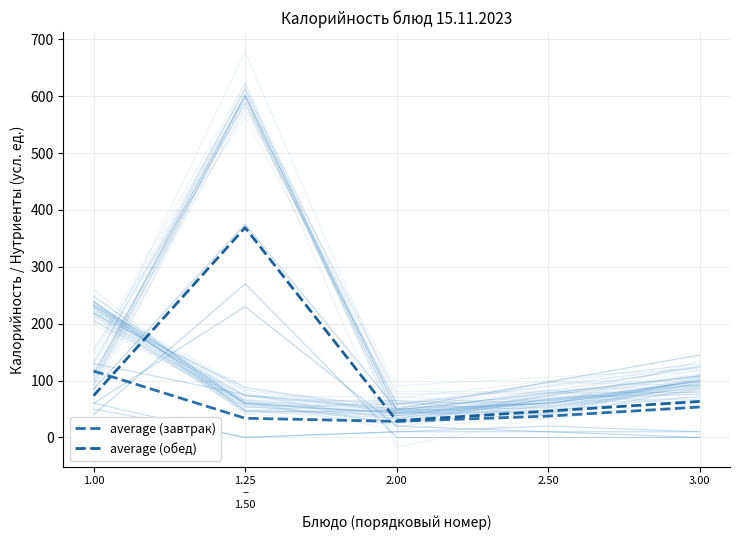

What is the highest value of the average (завтрак) series?

116.8